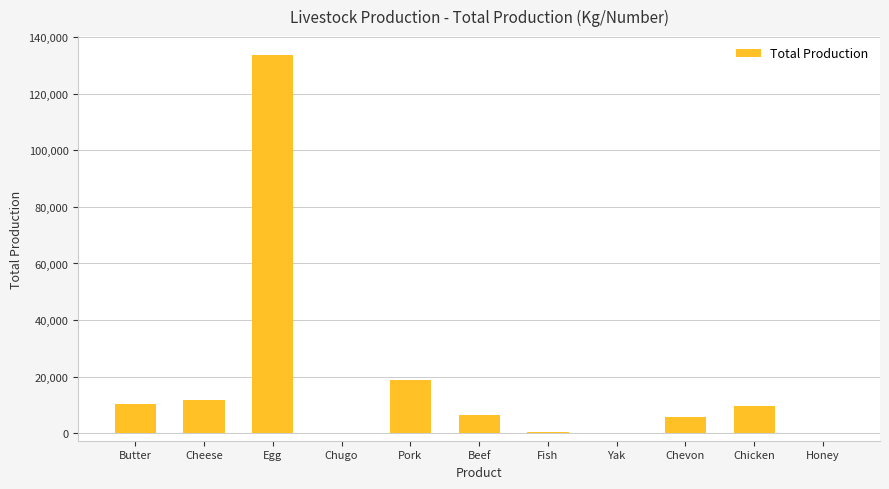

Between Pork and Butter, which is larger?

Pork